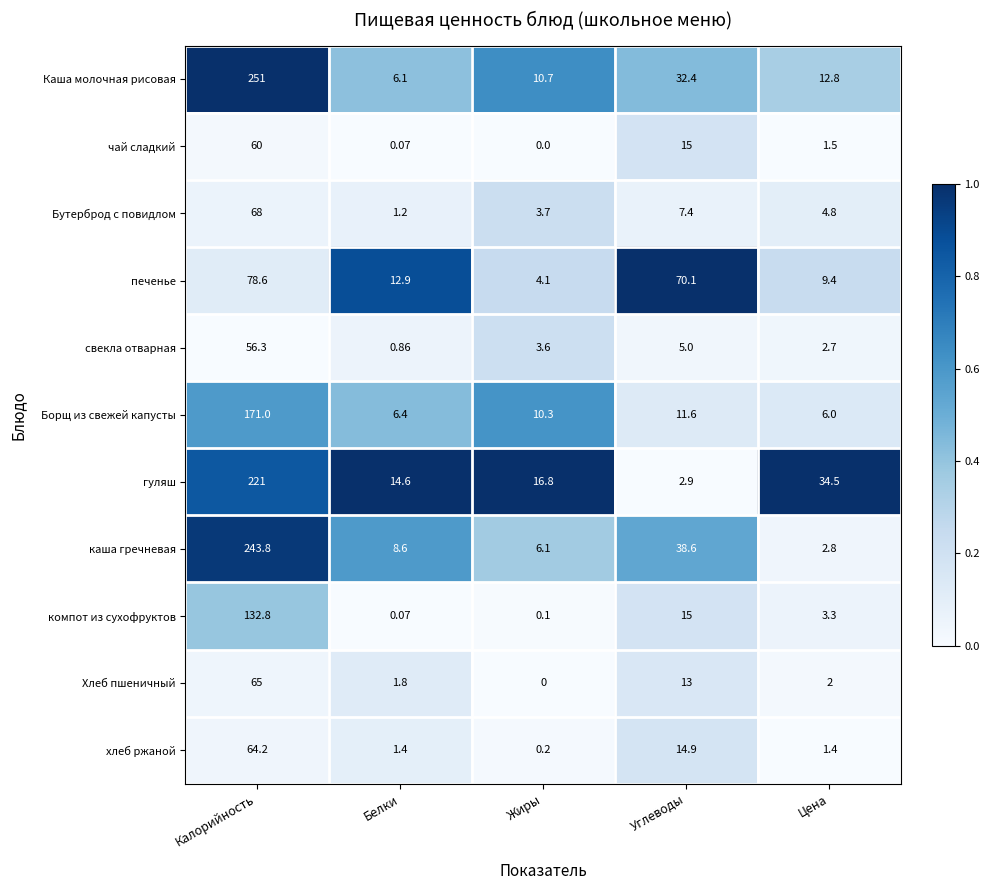

Which series has the widest spread of values?

Каша молочная рисовая